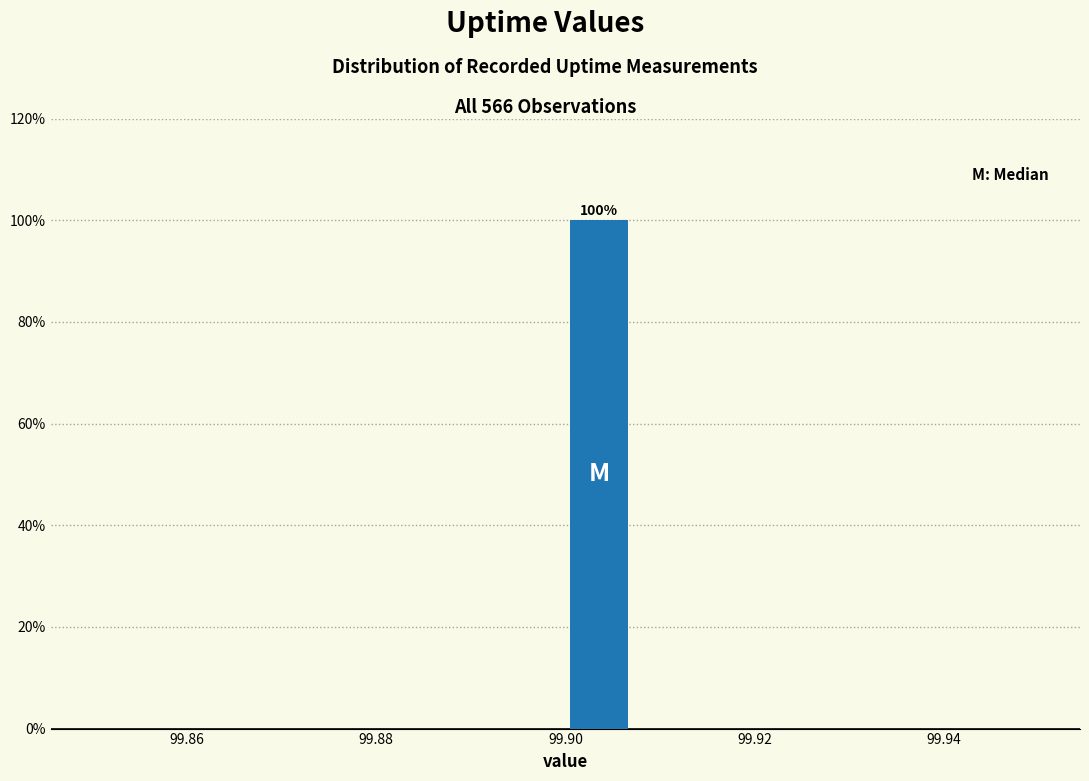

Read against the x-axis, roughly where is the centre of the tallest bar?

99.904